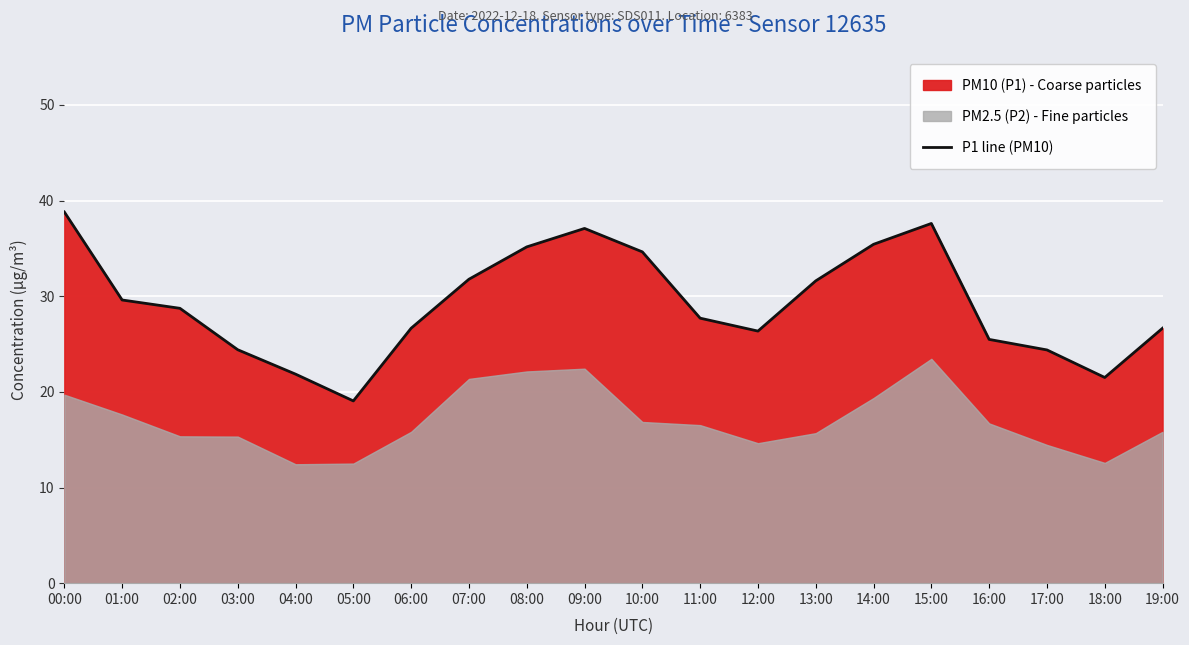

The chart shows a value of 8.8 at 12:00. True or false?

False